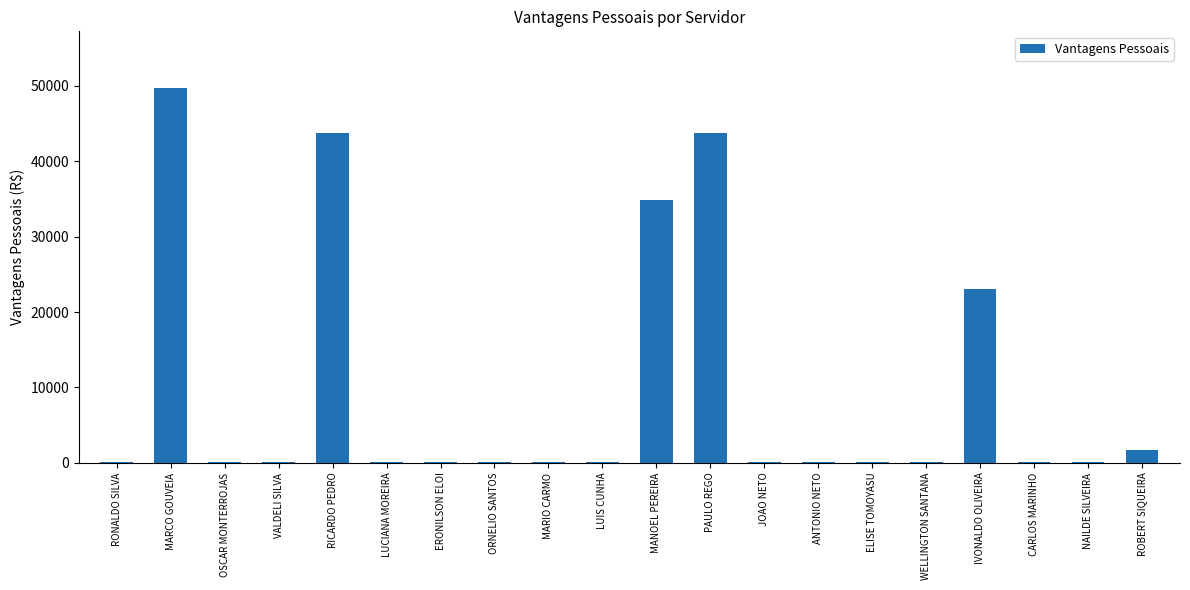

Between MARCO GOUVEIA and LUCIANA MOREIRA, which is larger?

MARCO GOUVEIA